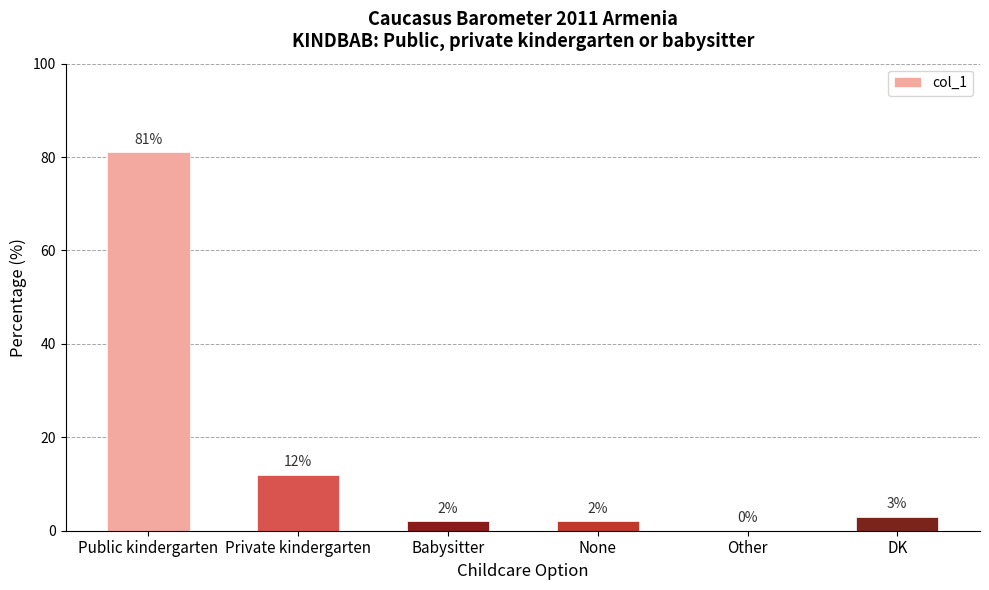

Reading right to left, transcribe all the data shown in this chart.

3	0	2	2	12	81